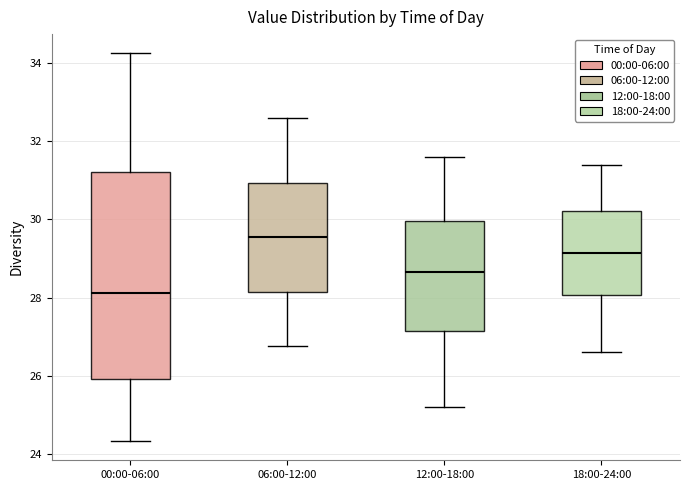

Where does the lower whisker of the box for 12:00-18:00 end on the y-axis? The values are not printed on the chart, so give them approximately, as read against the axis.

25.2